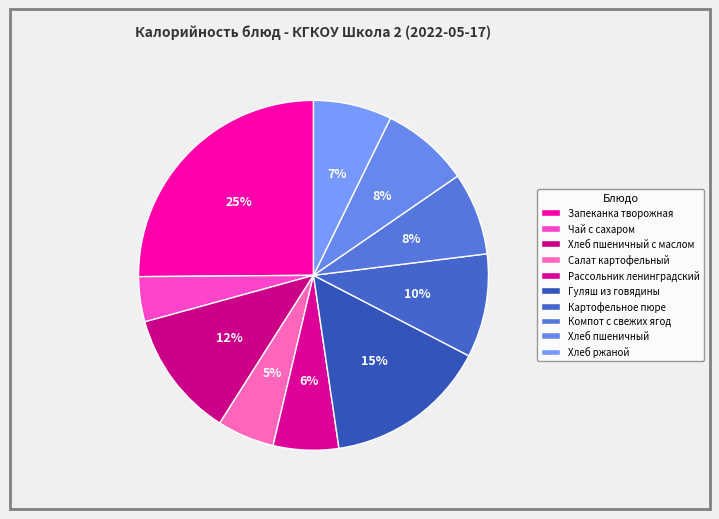

How many slices are in this pie chart?

10